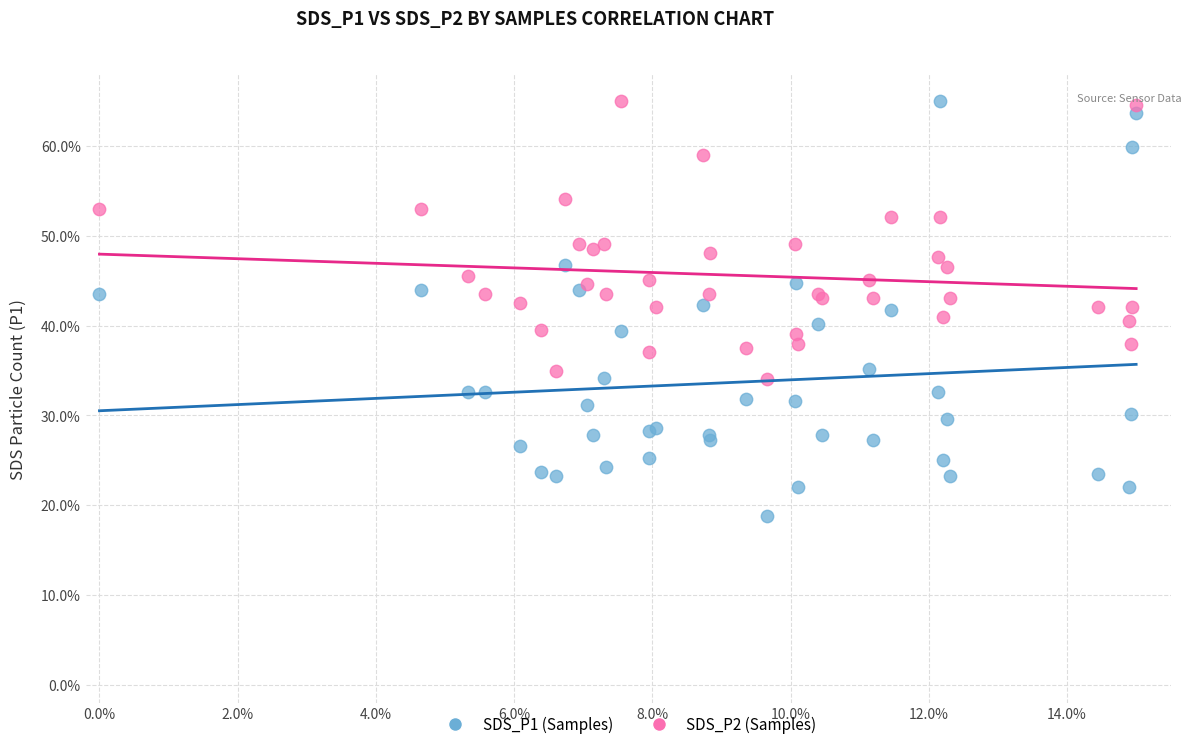

What are all the series names shown in the legend?

SDS_P1 (Samples), SDS_P2 (Samples)